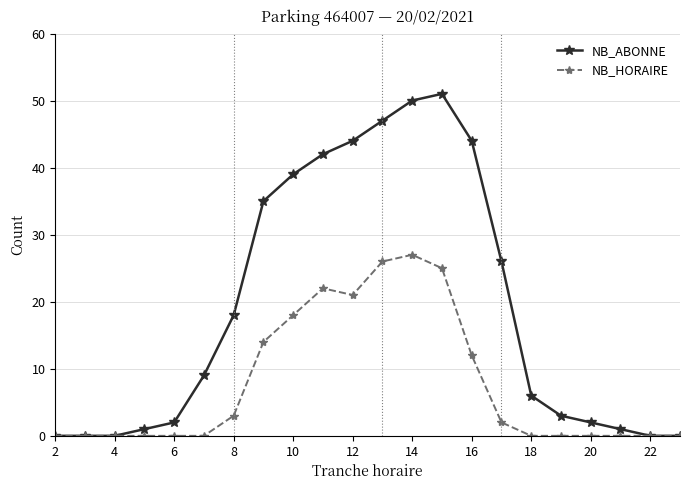

Which series has the largest range (max minus min)?

NB_ABONNE